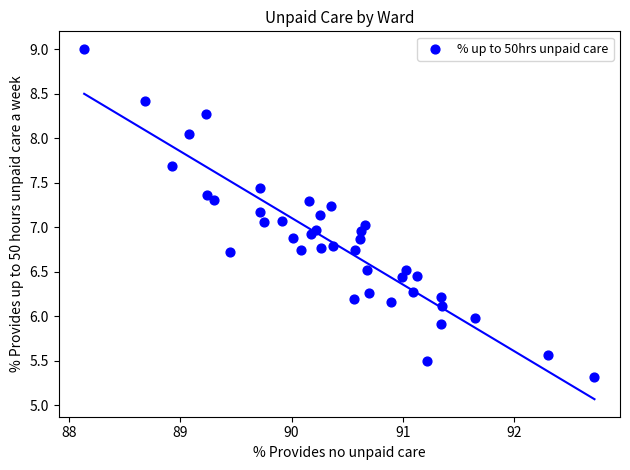

What is the range of Y values (max minus min)?

3.7